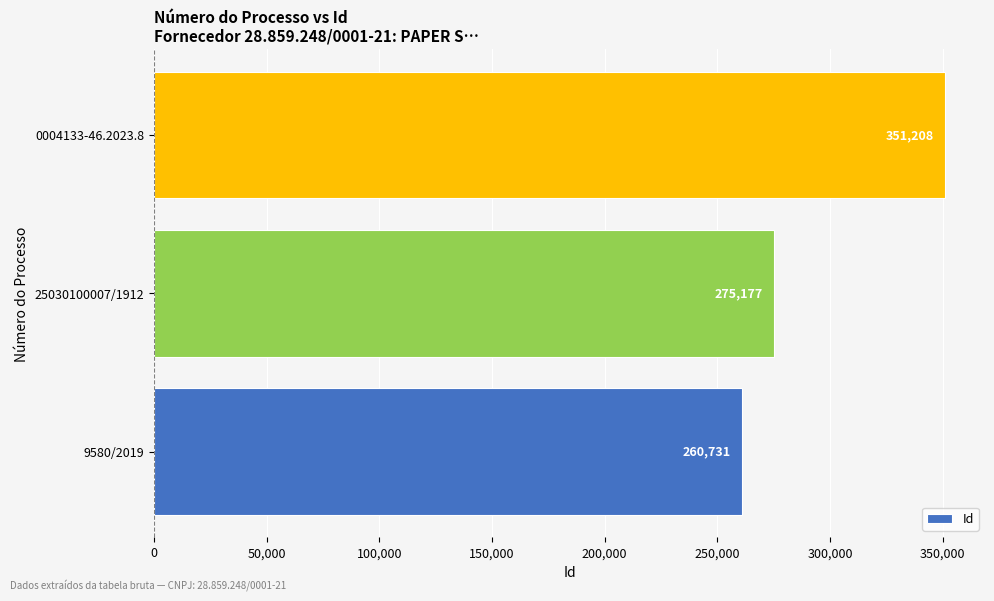

What is the minimum value shown in the chart?

260731